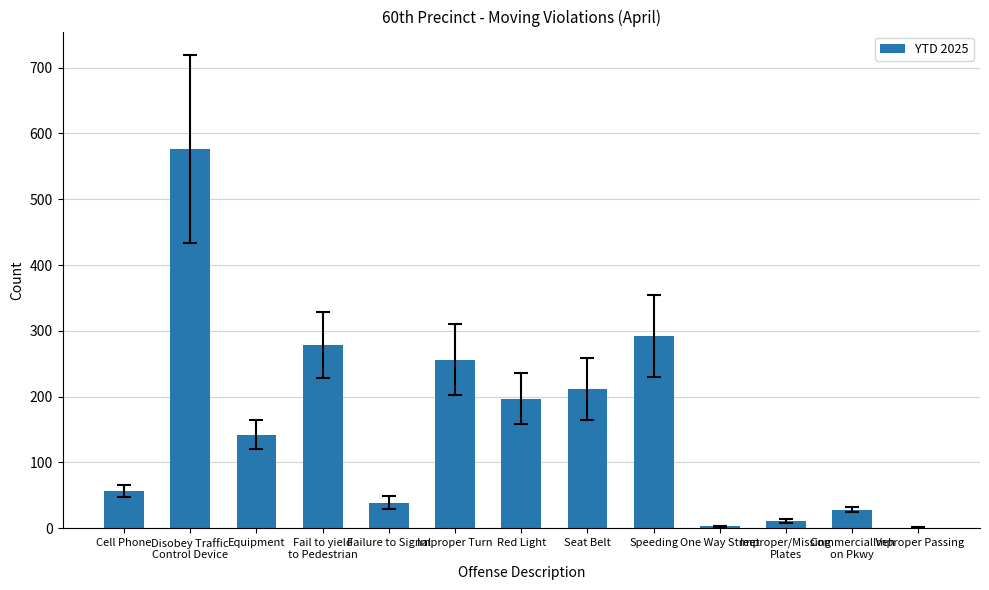

True or false: the data shows 114 at Red Light.

False